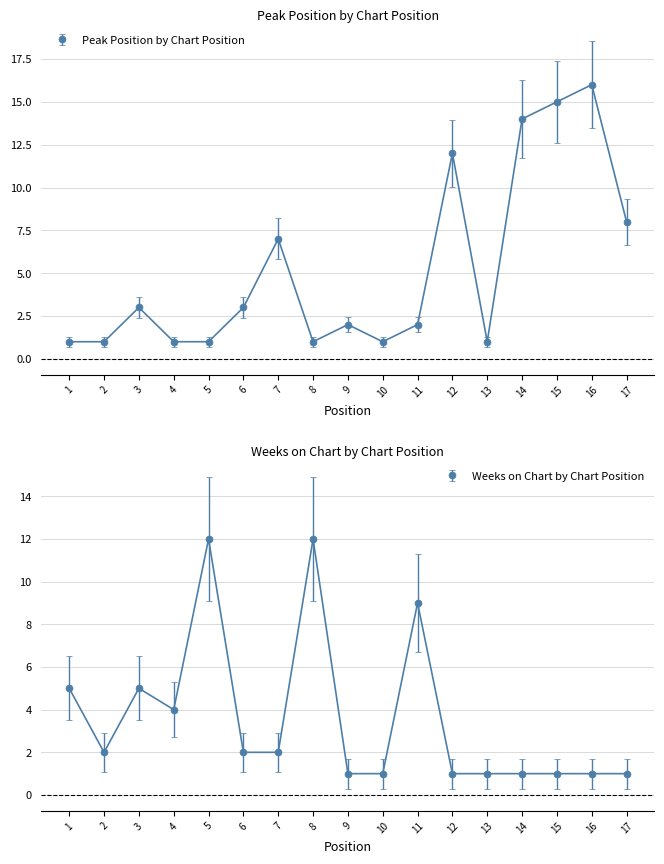

Is this an area chart (filled region under the line)?

No